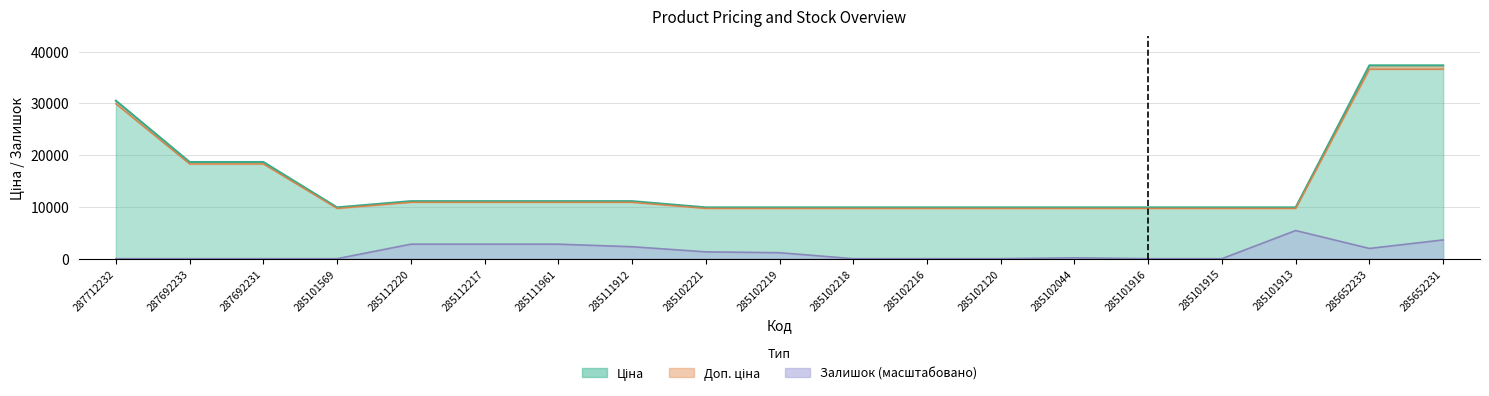

At which label is Залишок closest to 2718?

285112220